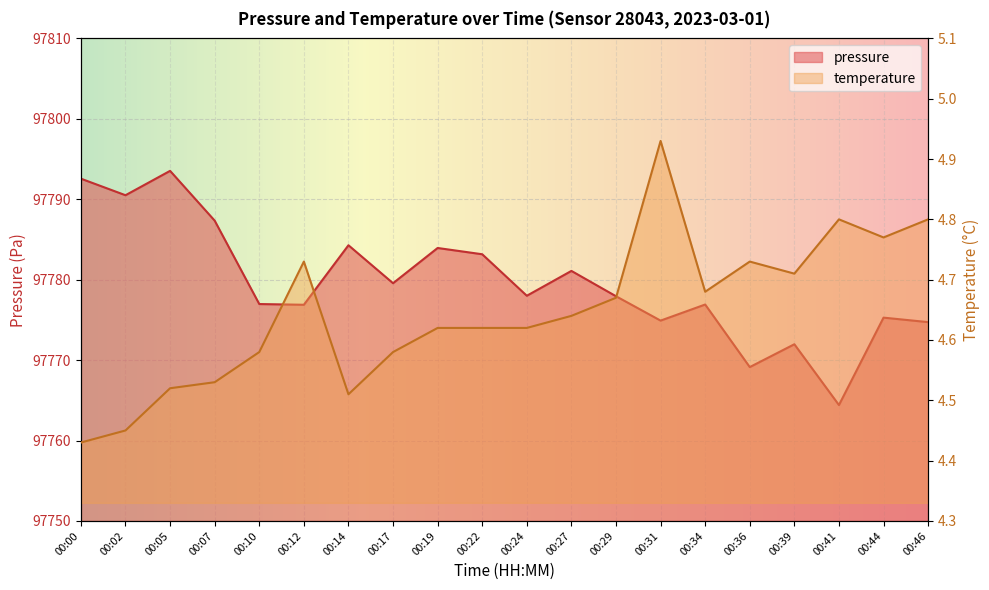

Is the value of temperature at 00:46 greater than the value of pressure at 00:34?

No